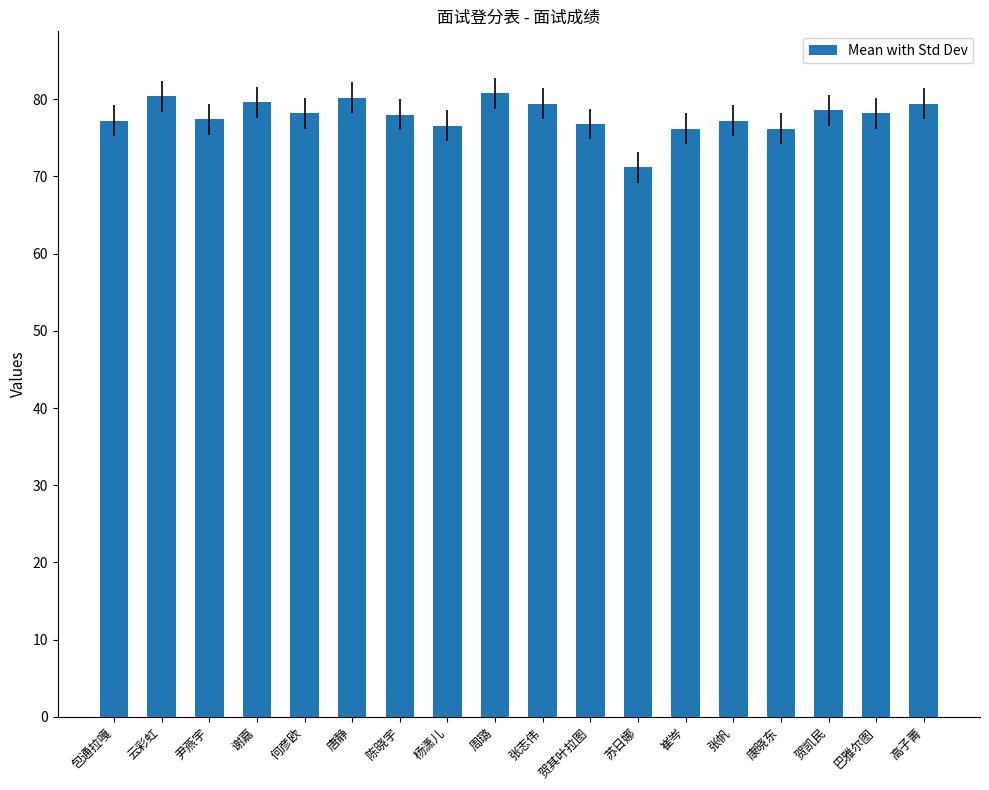

What is the greatest value displayed?

80.8